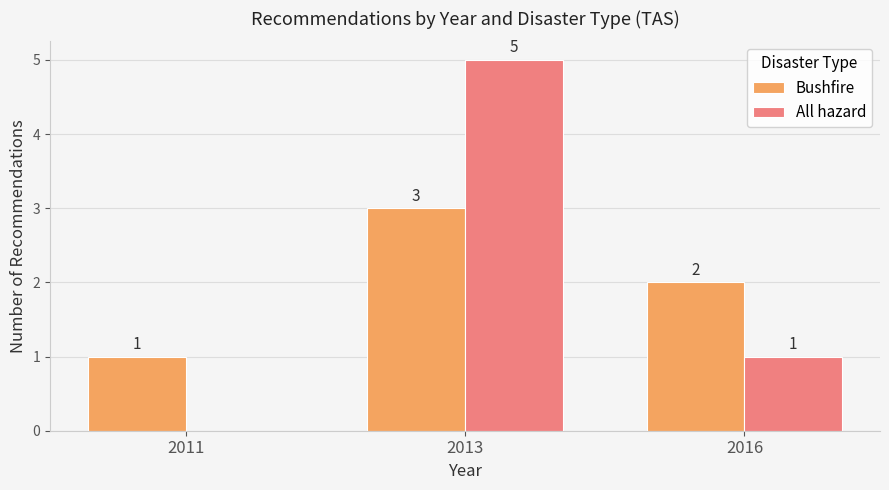

Which series changed the most between 2013 and 2016?

All hazard